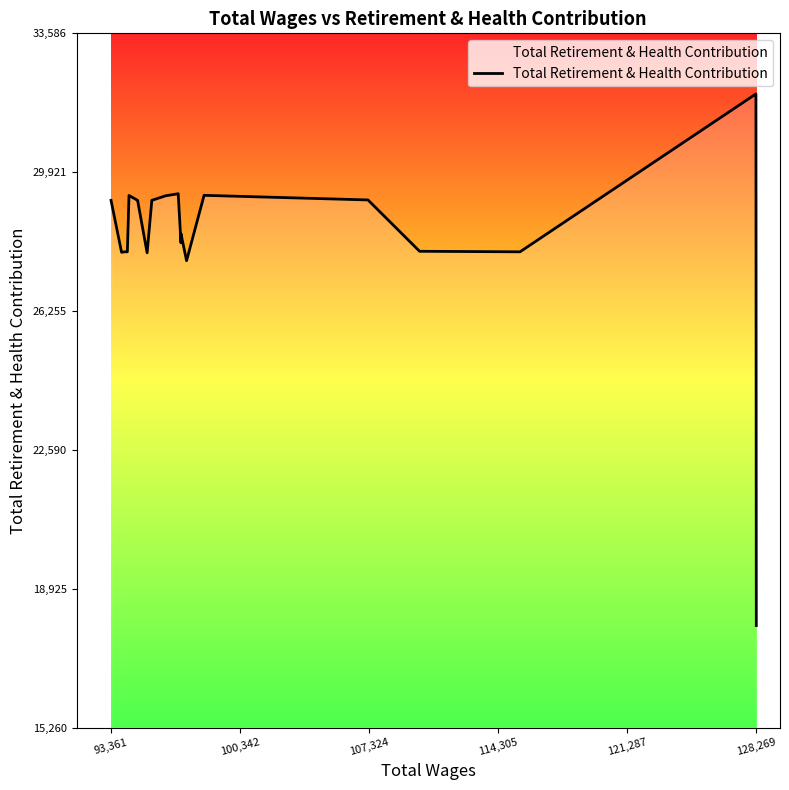

What is the difference between the maximum and minimum values?

14034